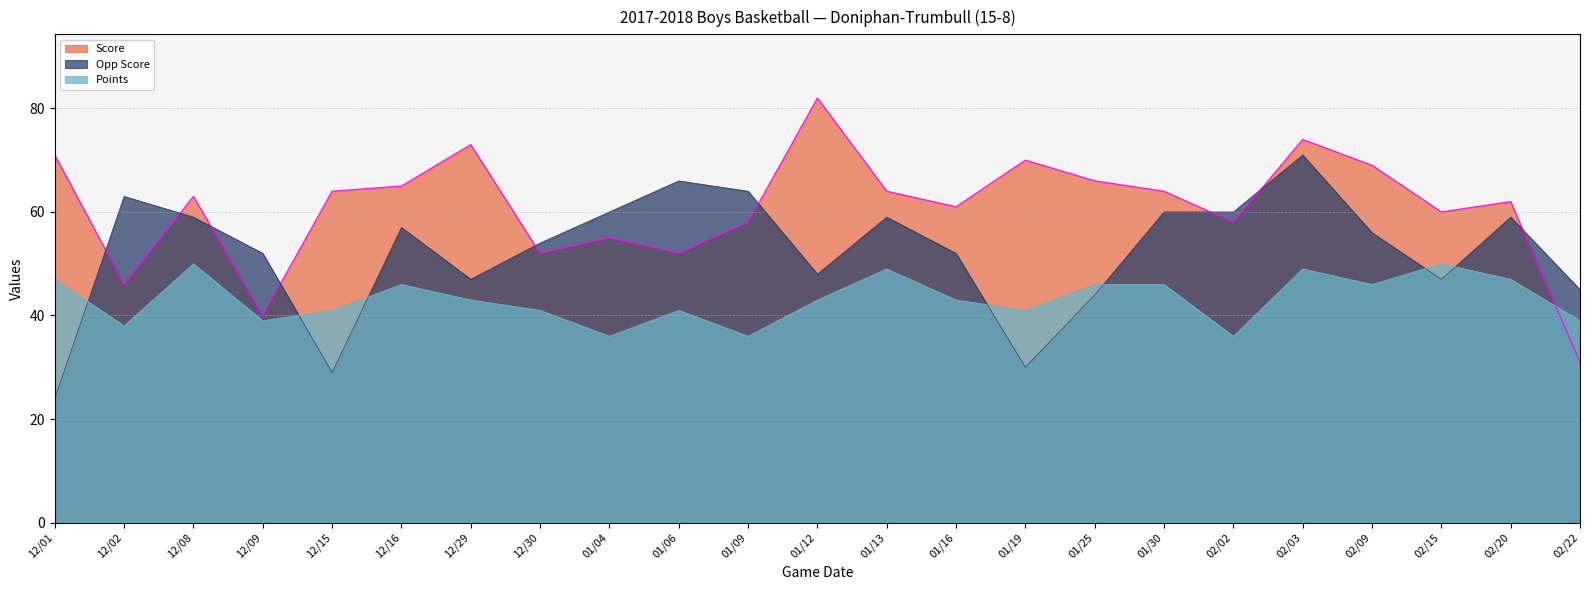

Rank the series by their maximum value, from highest to lowest.

Score, Opp Score, Points